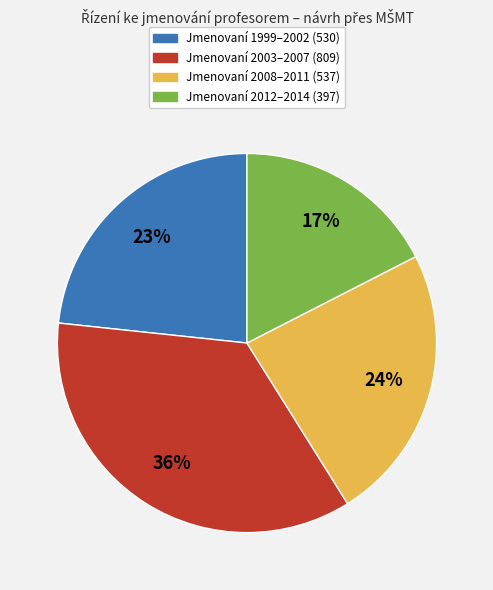

To the nearest percent, what is the average slice percentage?

25%